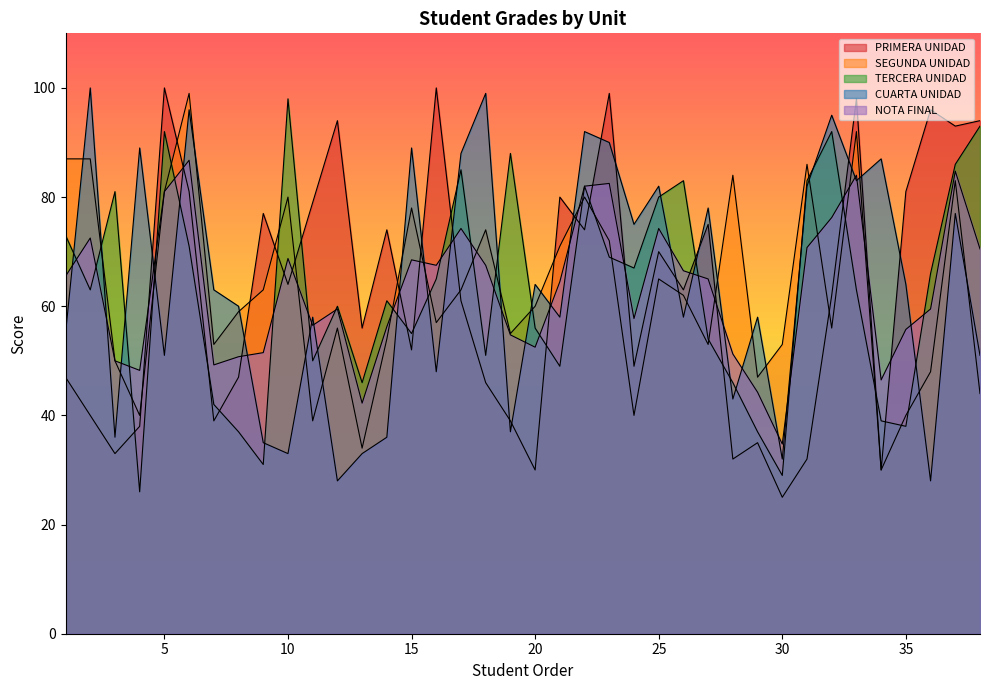

How many categories are shown in the chart?

38